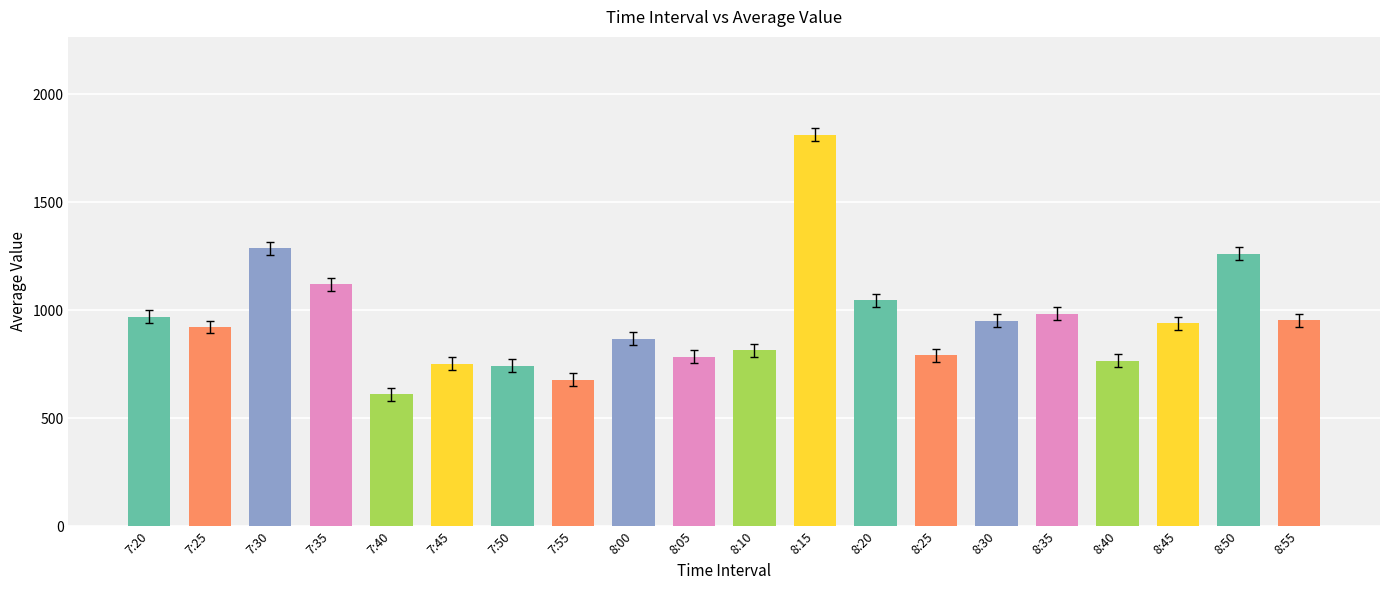

What is the maximum value shown in the chart?

1812.7